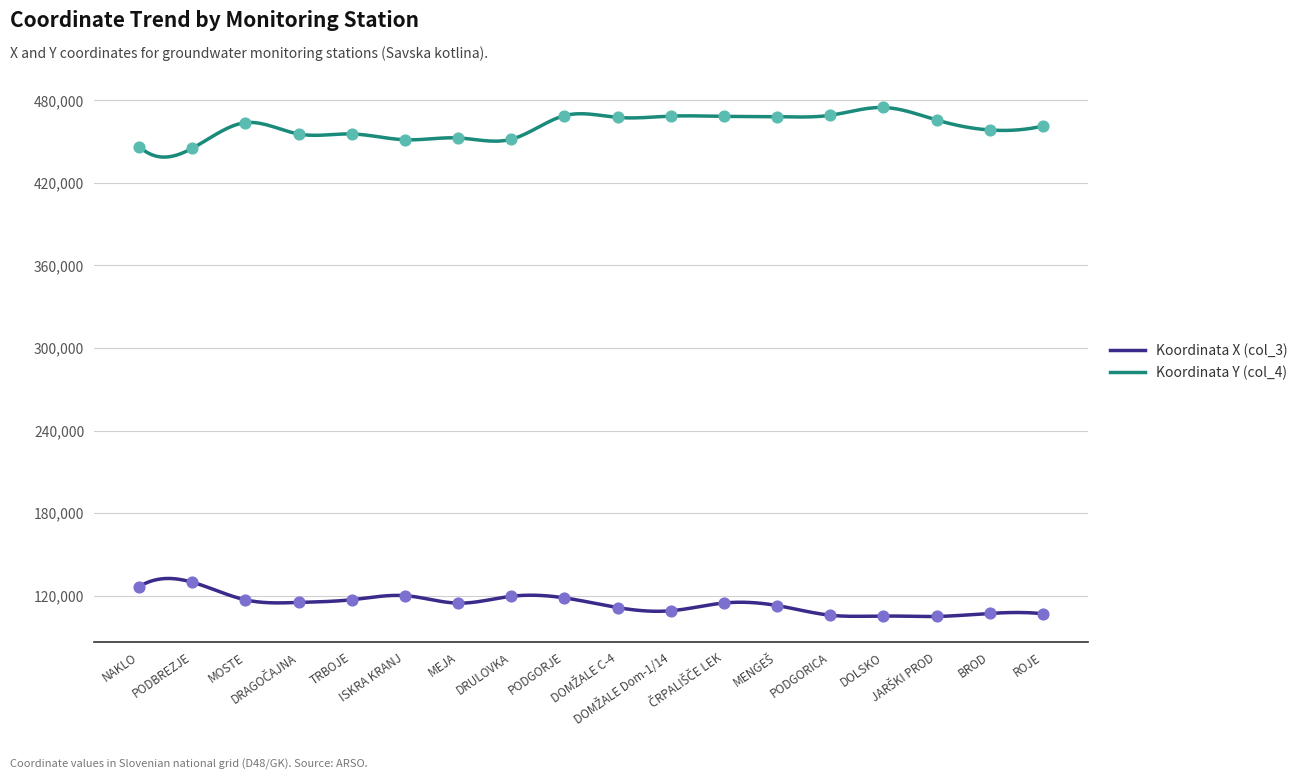

At which category is the sum across all series the highest?

PODGORJE